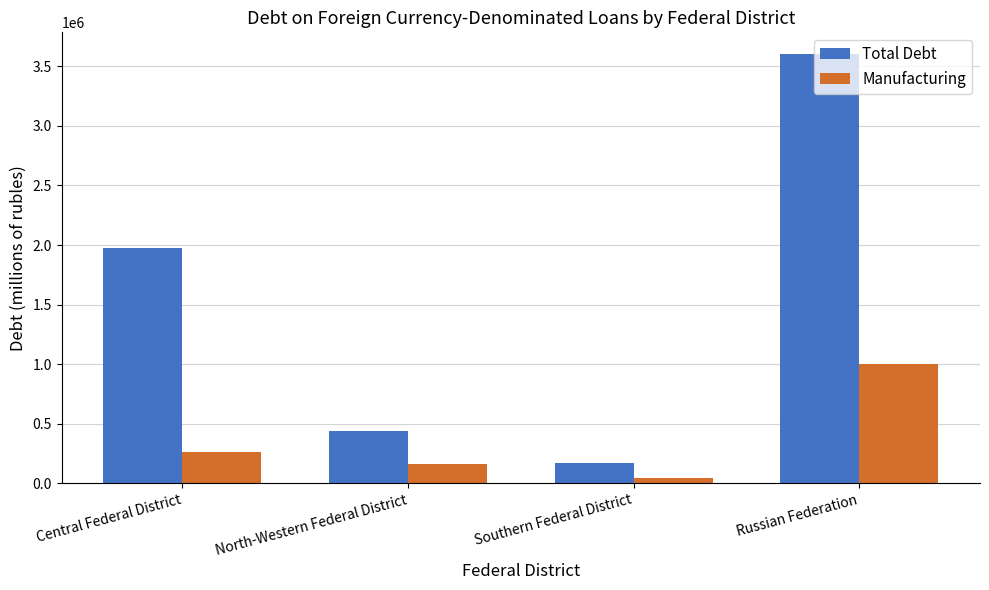

How many bars are there in total?

8